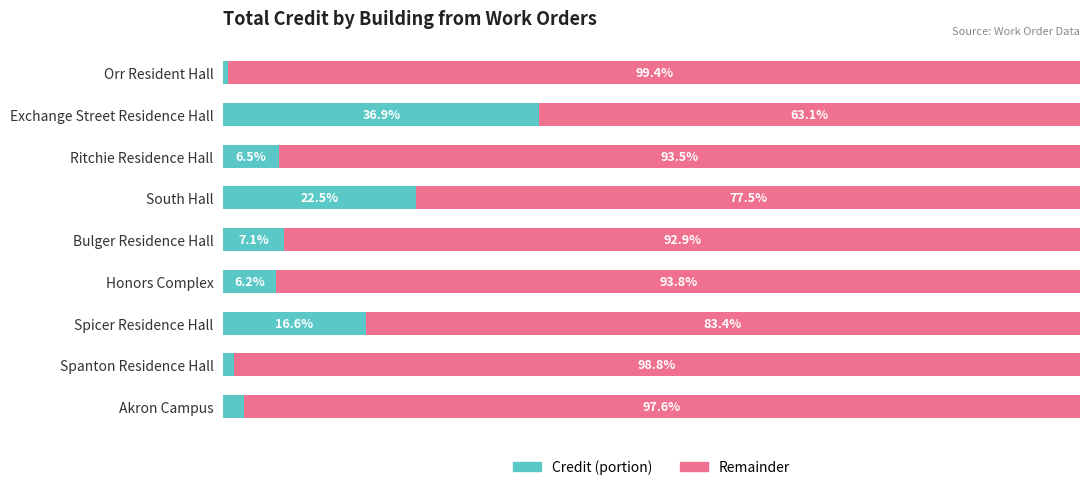

Where is Credit (portion) nearest to the value 18?

Spicer Residence Hall